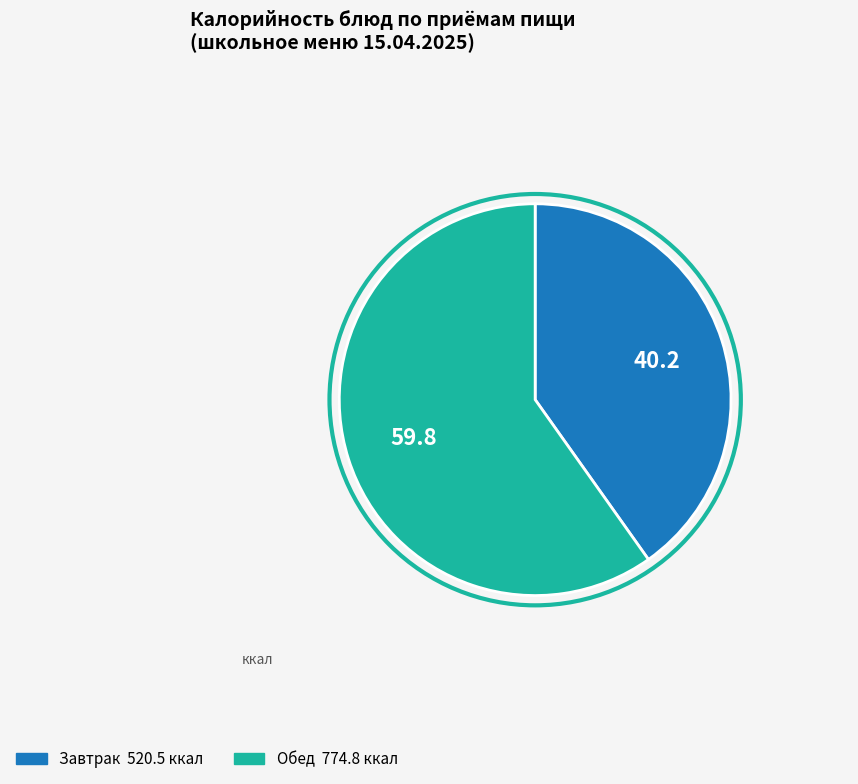

Does any single category account for the majority?

Yes